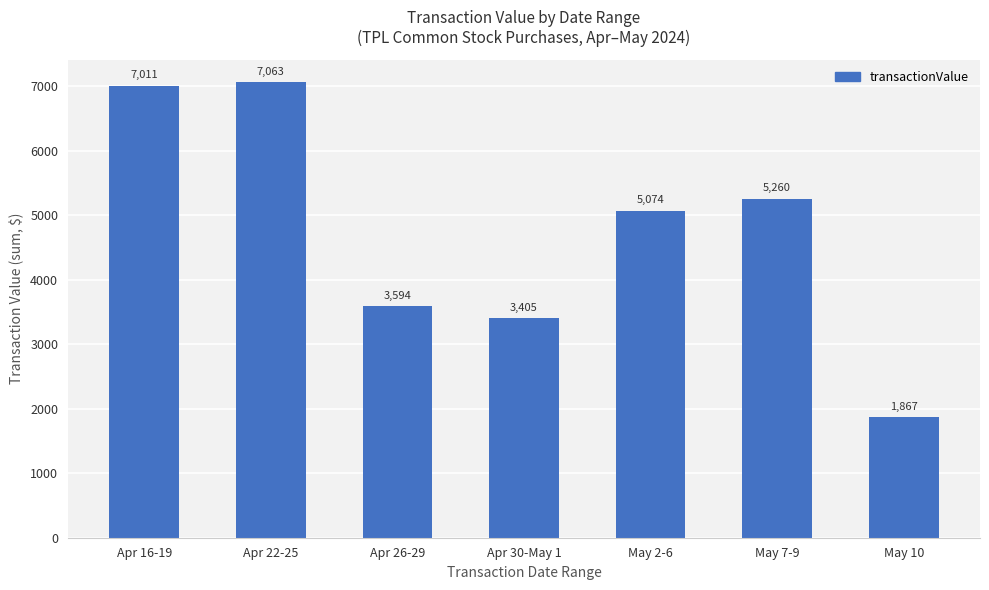

The chart shows a value of 10082 at Apr 16-19. True or false?

False